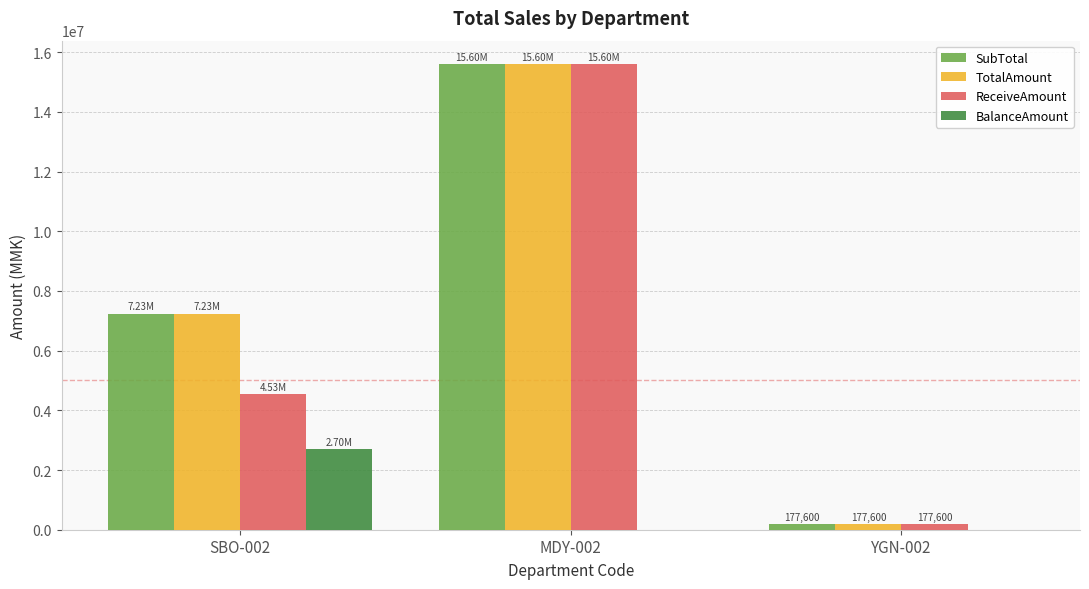

What is the total value across all series at SBO-002?

21700800